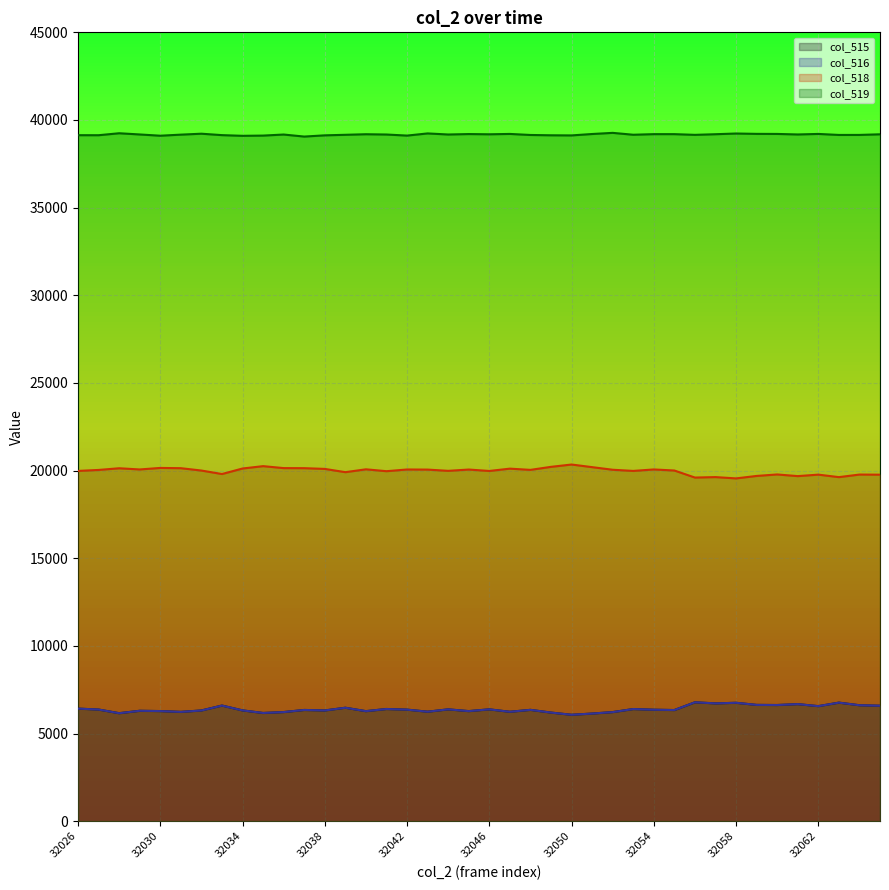

List the series in order of their peak value, lowest first.

col_515, col_516, col_518, col_519